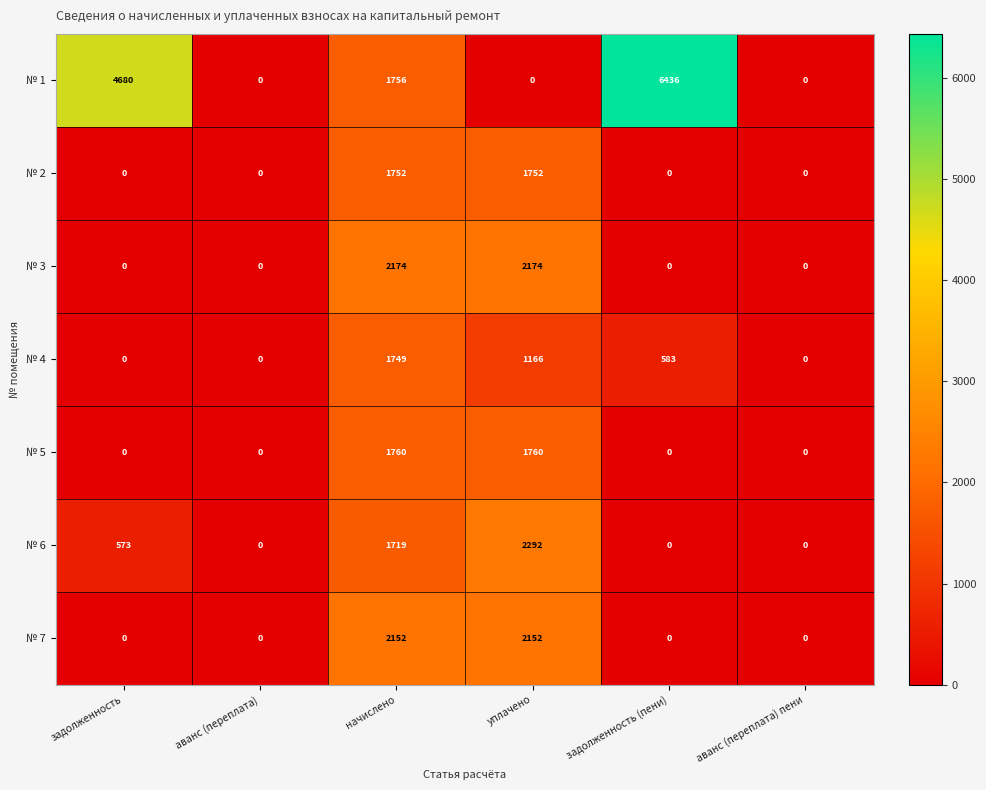

What is the sum of all № 2 values?

3504